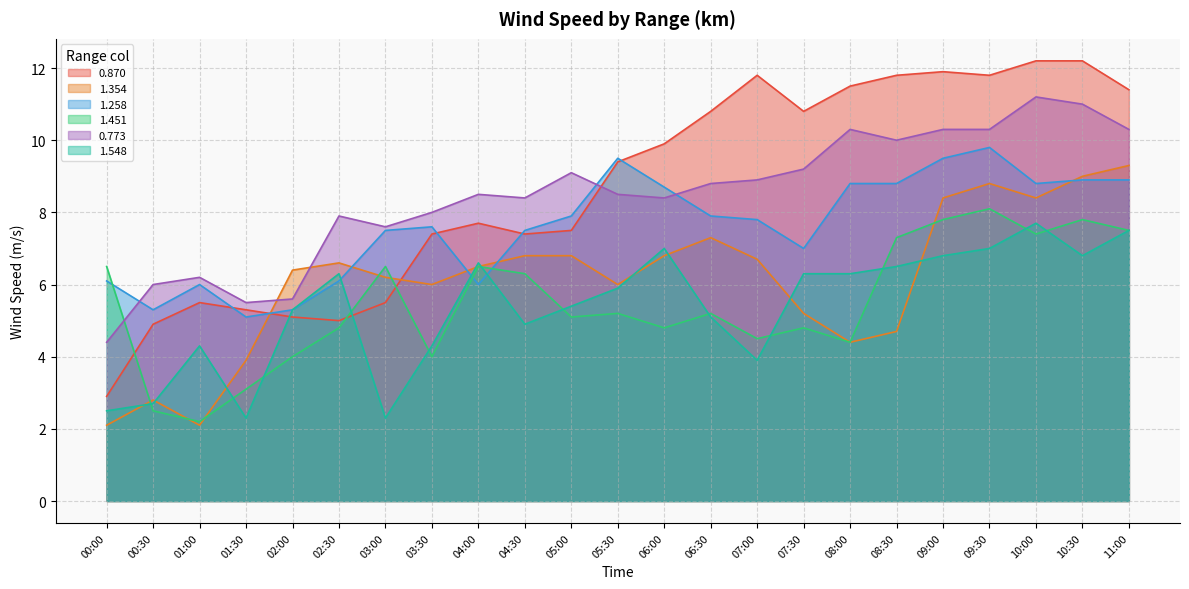

What position from the right is 08:00?

7